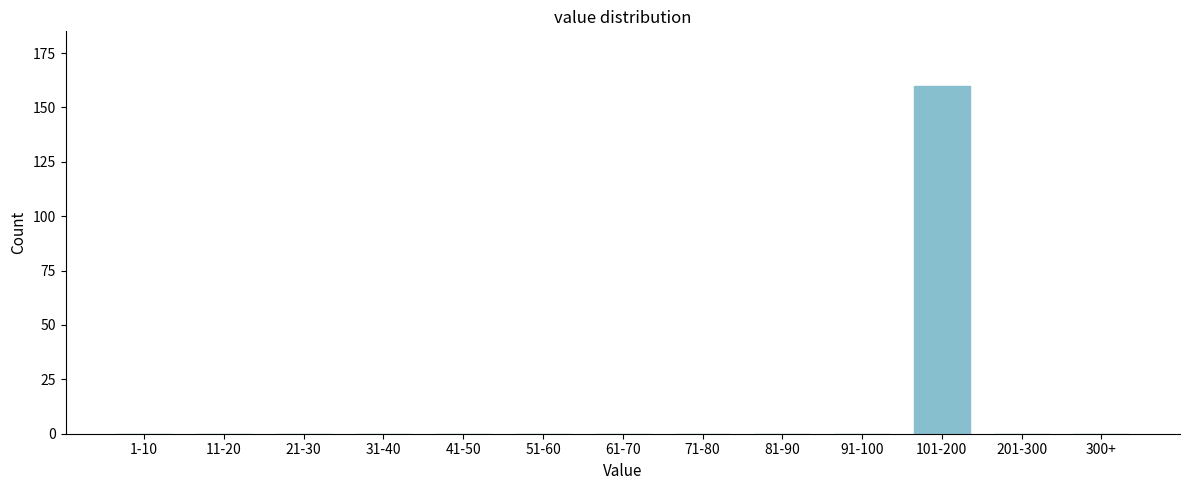

Reading left to right, what are all the values shown in this chart?

1-10=0	11-20=0	21-30=0	31-40=0	41-50=0	51-60=0	61-70=0	71-80=0	81-90=0	91-100=0	101-200=160	201-300=0	300+=0